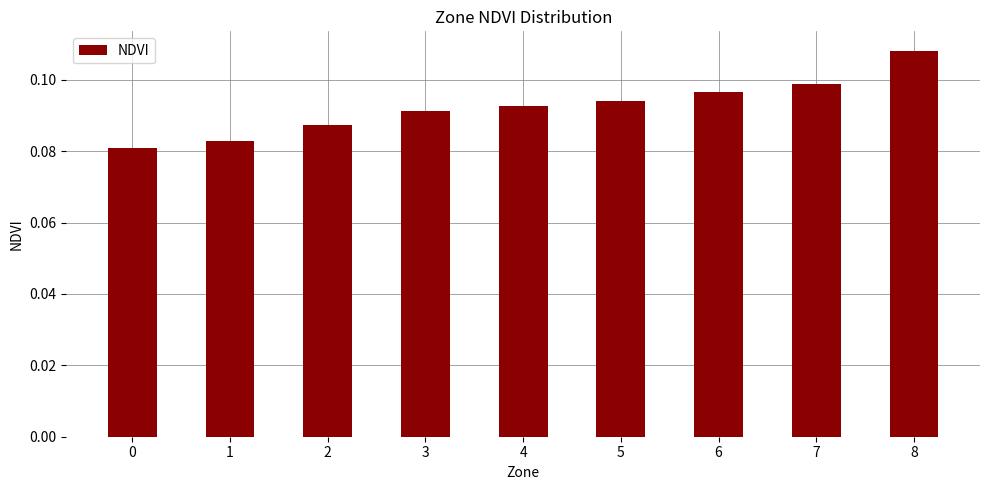

The chart shows a value of 0.0 at 2. True or false?

False